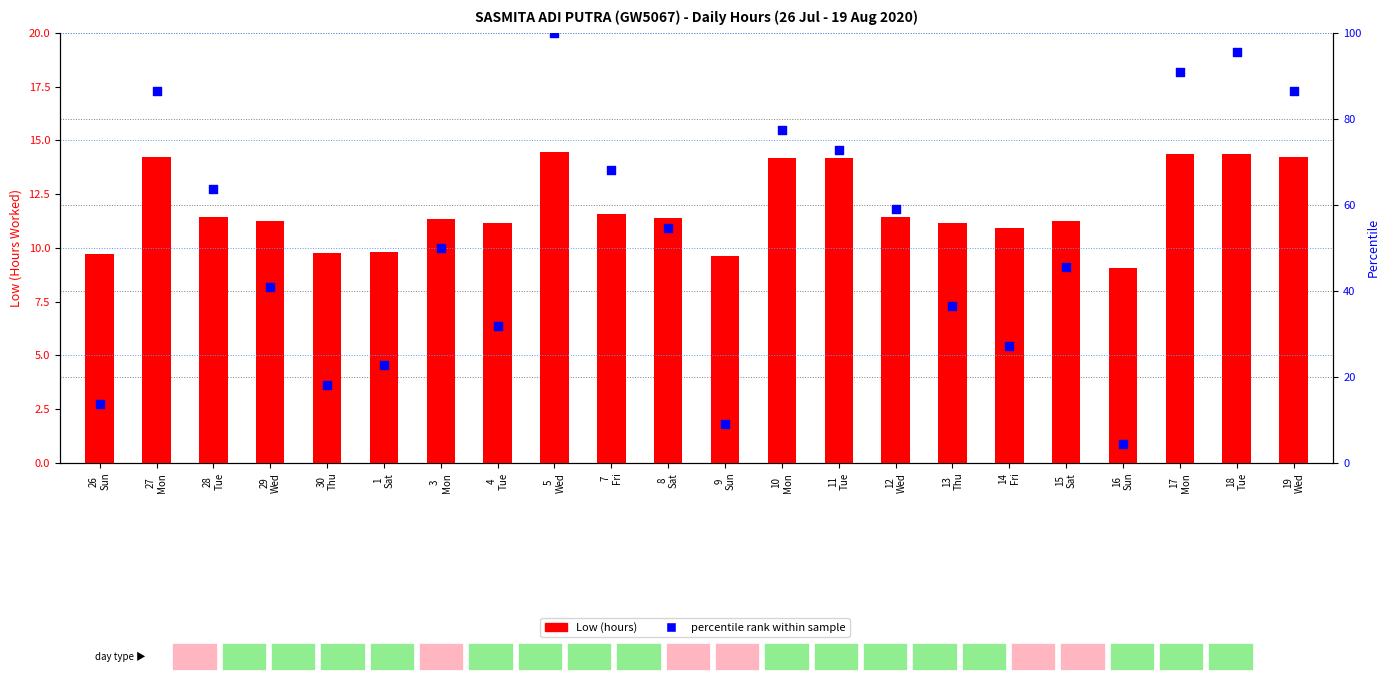

Is the value of Low (hours) at 18
Tue greater than the value of percentile rank within sample at 15
Sat?

No